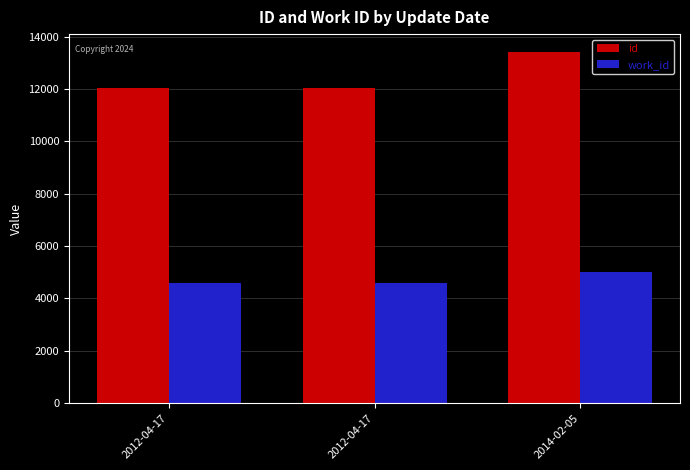

What is the value of the work_id bar at the 2nd from the left?

4582